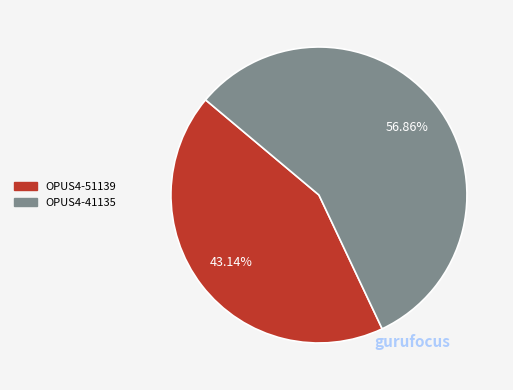

Does OPUS4-41135 represent more than half of the total?

Yes